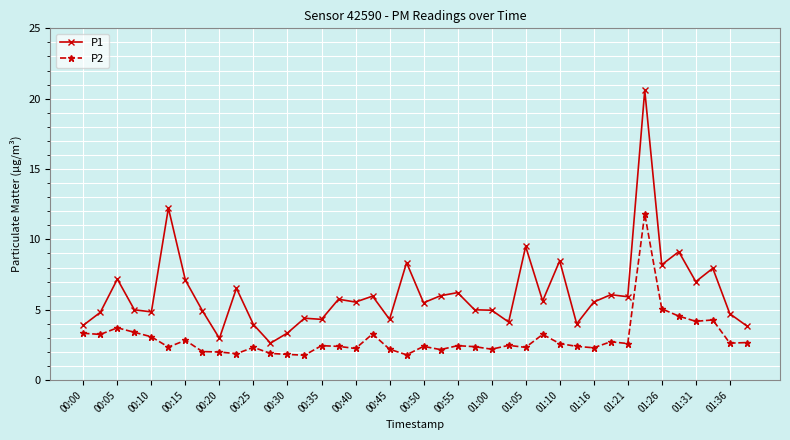

List the series in order of their overall mean, highest first.

P1, P2